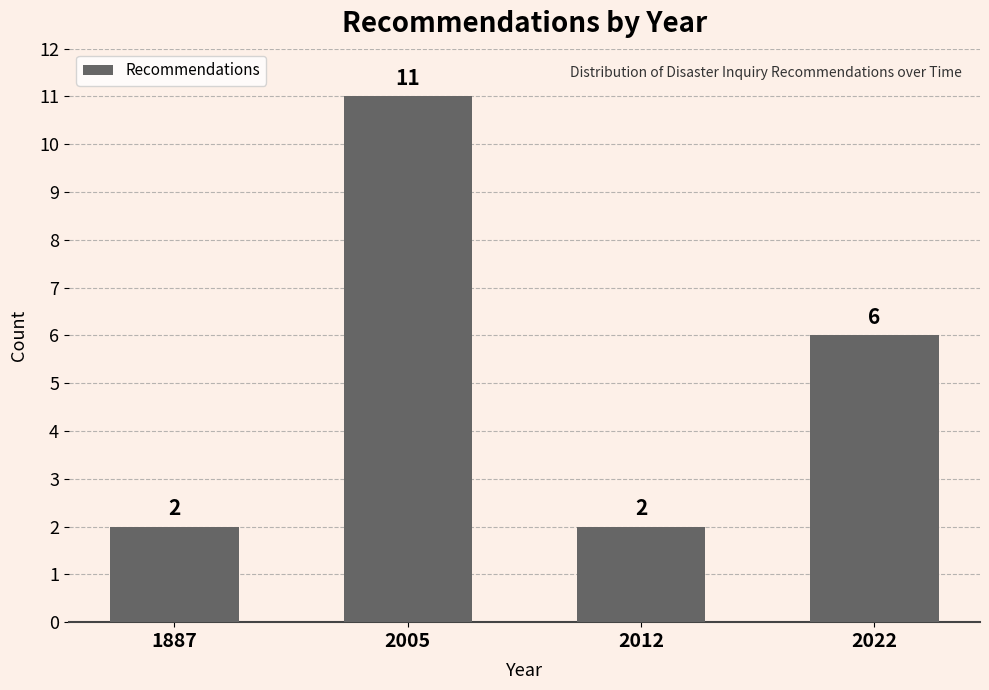

Reading left to right, what are all the values shown in this chart?

2	11	2	6